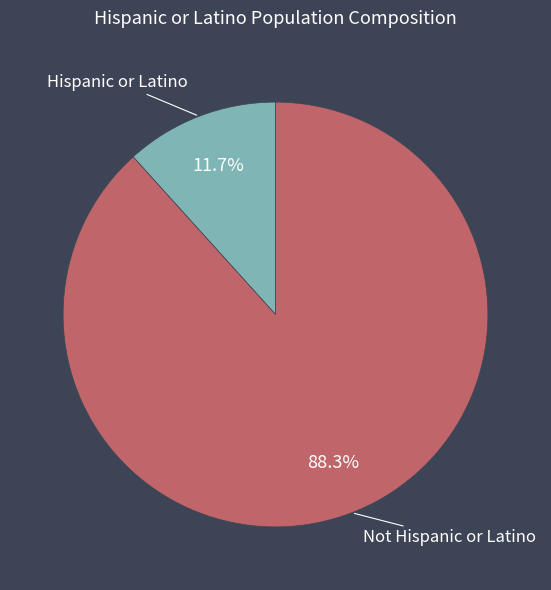

To the nearest percent, what is the combined percentage of Not Hispanic or Latino and Hispanic or Latino?

100%